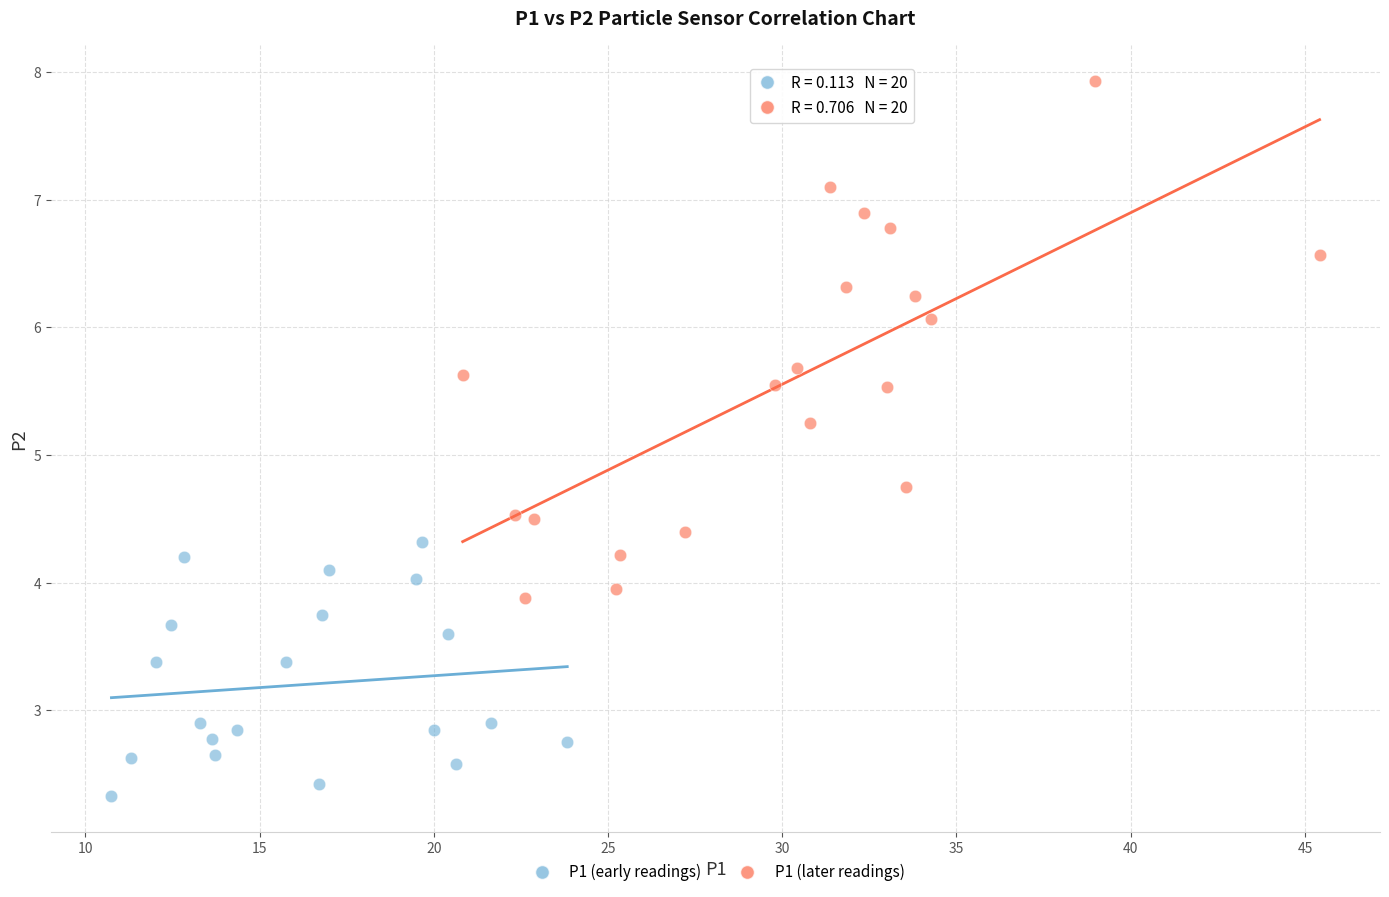

Which series contains the highest Y value?

P1 (later readings)